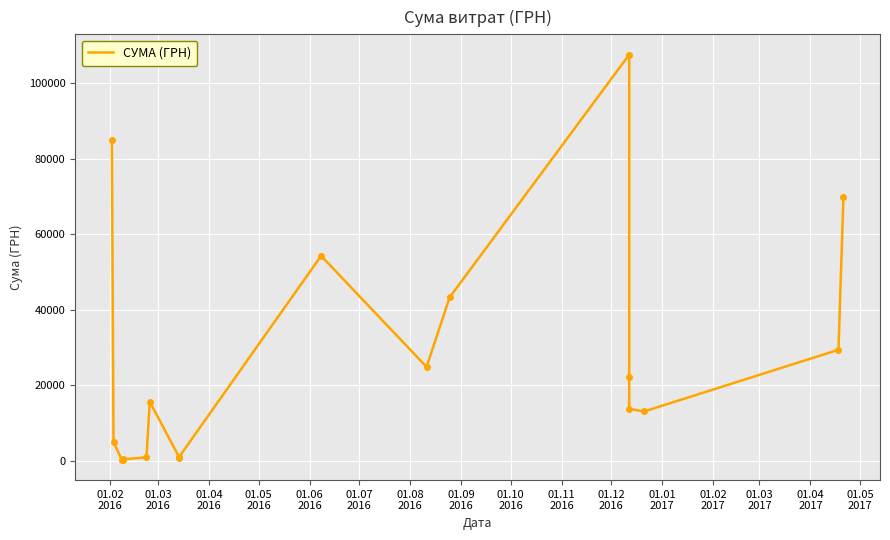

True or false: there are more than 2 points higher than both neighbors.

True